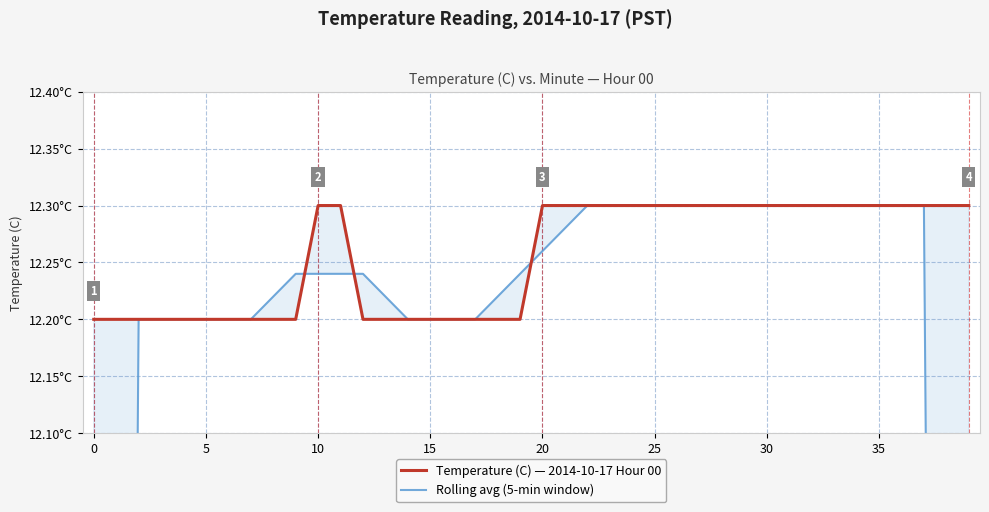

Is it true that Temperature (C) — 2014-10-17 Hour 00 equals 12.3 at 27?

True